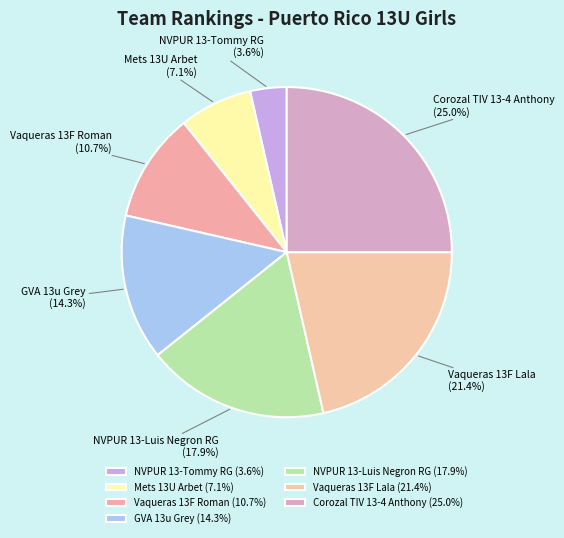

What is the ratio of the value at Mets 13U Arbet to the value at Vaqueras 13F Lala?

0.3